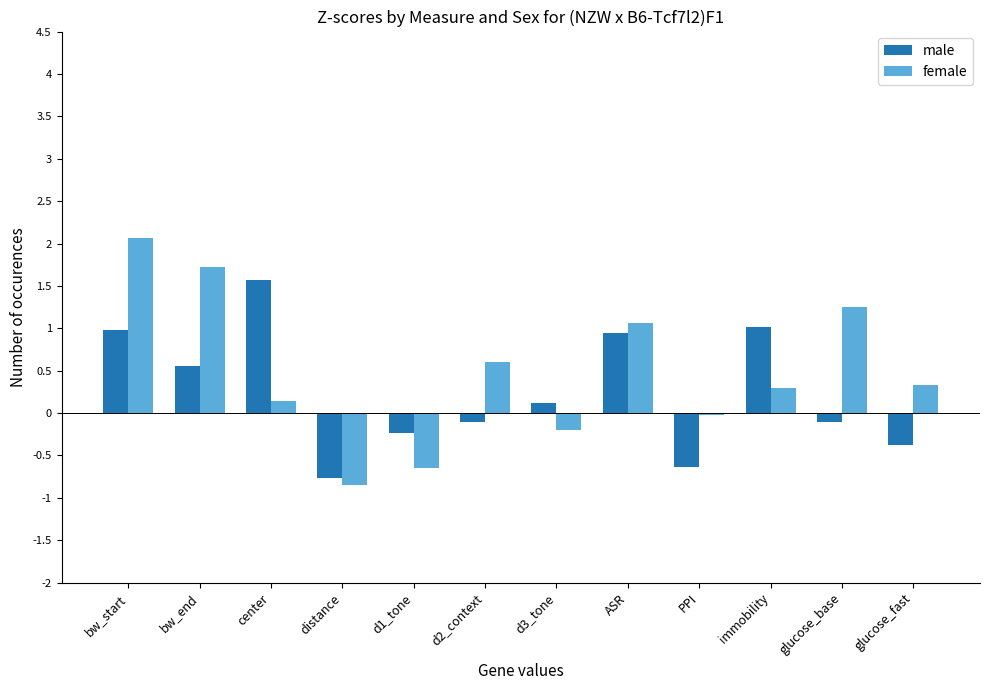

What is the total value across all series at bw_end?

2.3